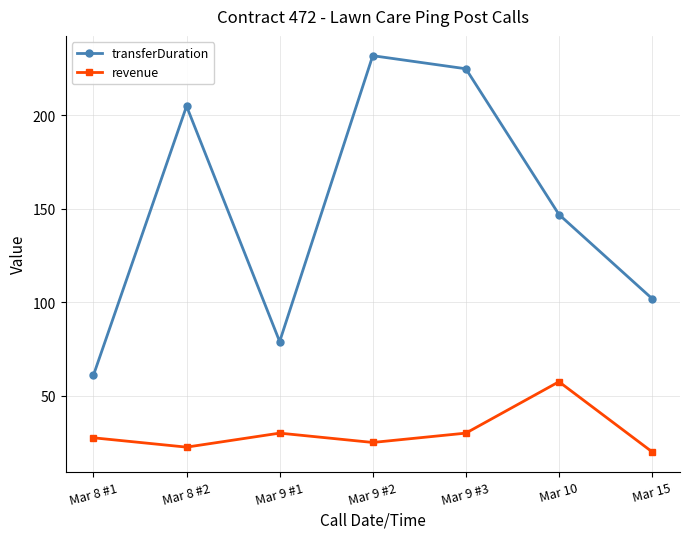

How many distinct data groups are displayed?

2